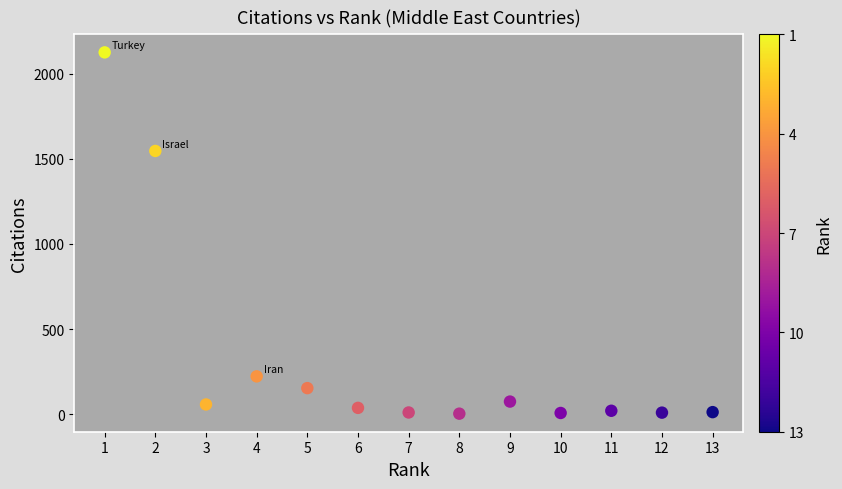

What Y value in the scatter plot is closest to 1064?

1546